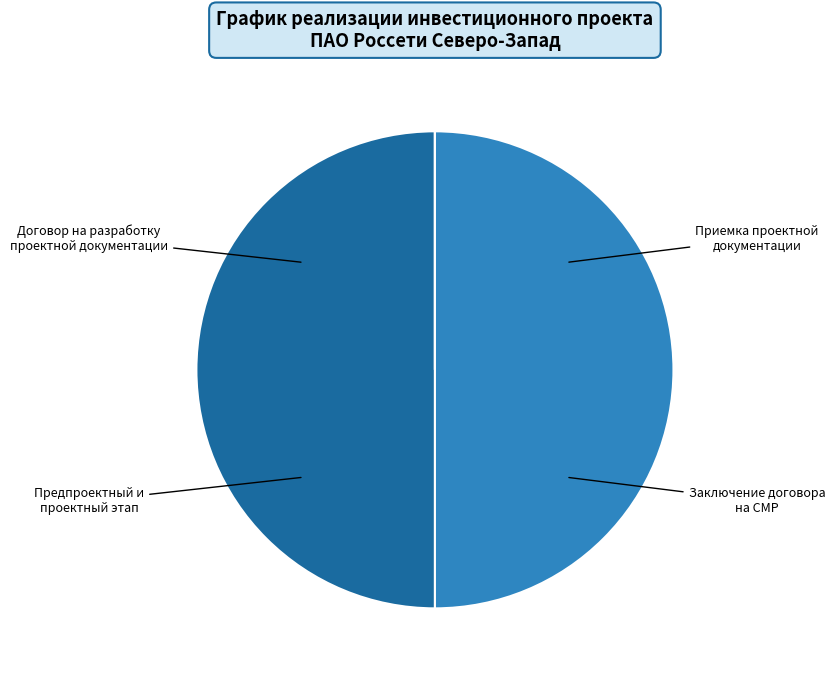

The Приемка проектной документации slice represents 50% of the pie. True or false?

True